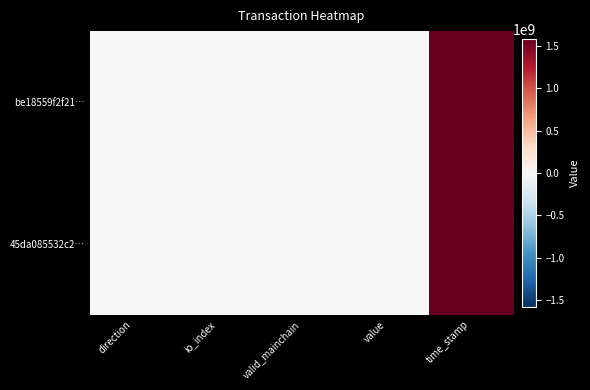

Count the number of data series in this chart.

2